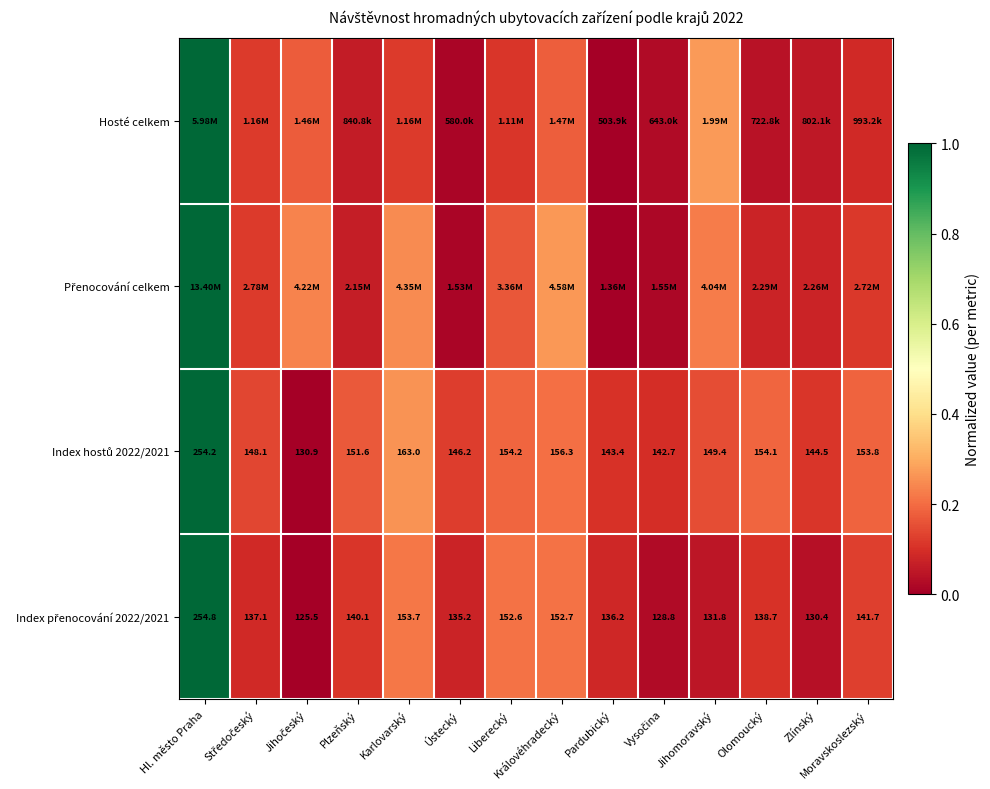

At which label is Index přenocování 2022/2021 closest to 0?

Jihočeský